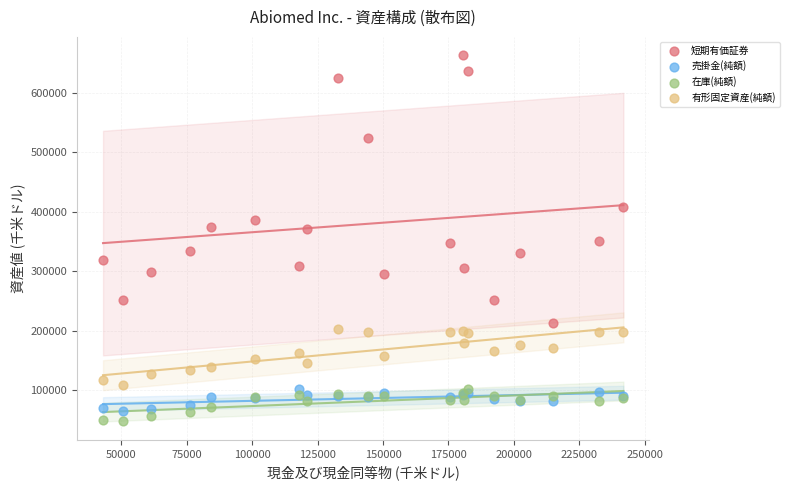

What is the X range (max minus min) for the scatter plot?

198907